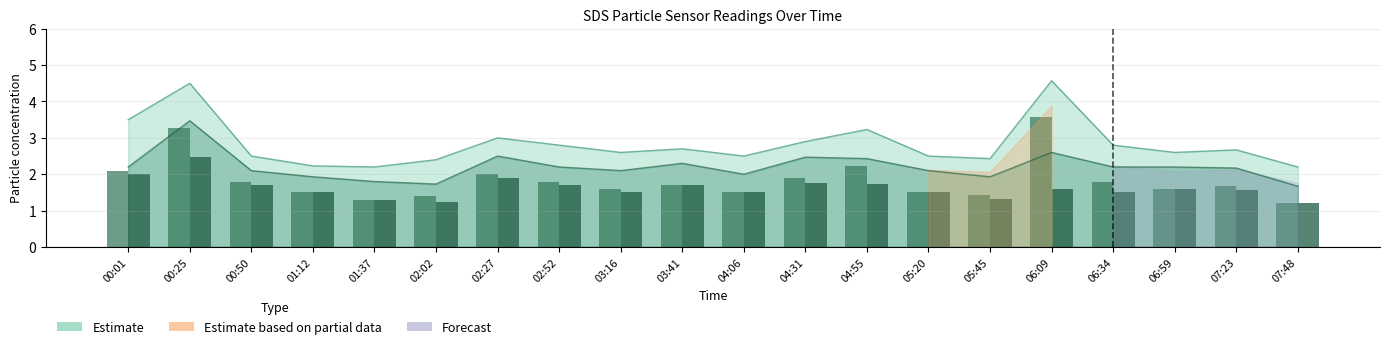

At which category is the sum across all series the highest?

00:25